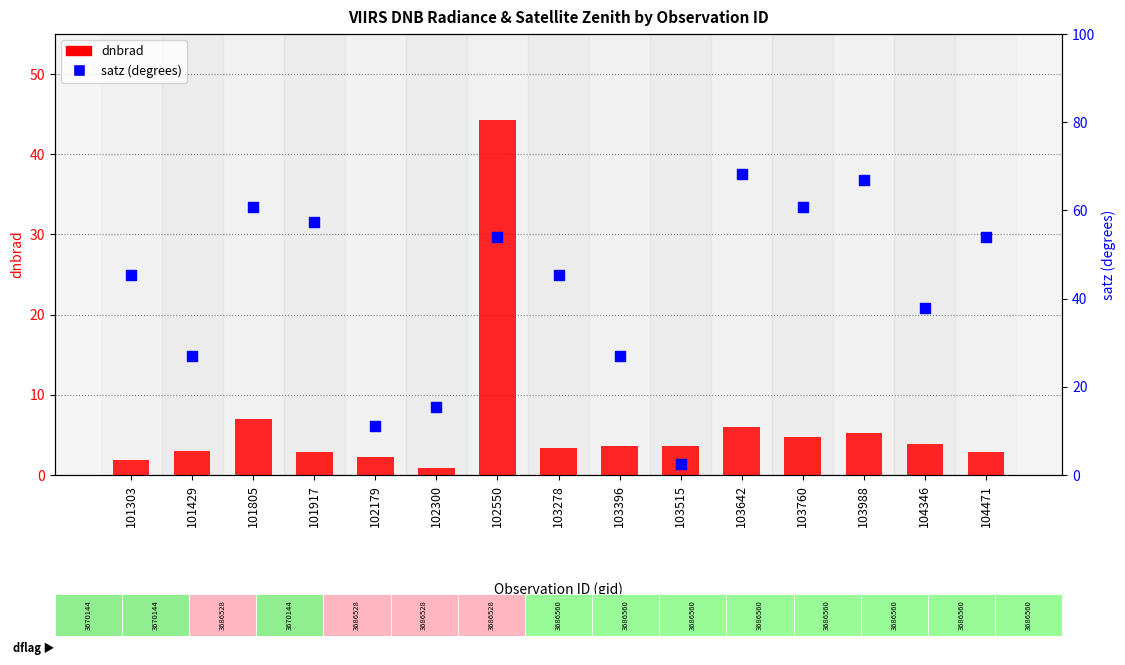

Which series contains the highest Y value?

satz